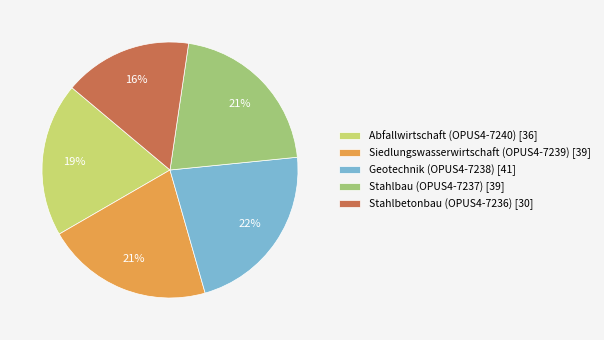

What is the ratio of the value at Siedlungswasserwirtschaft (OPUS4-7239) [39] to the value at Stahlbau (OPUS4-7237) [39]?

1.0